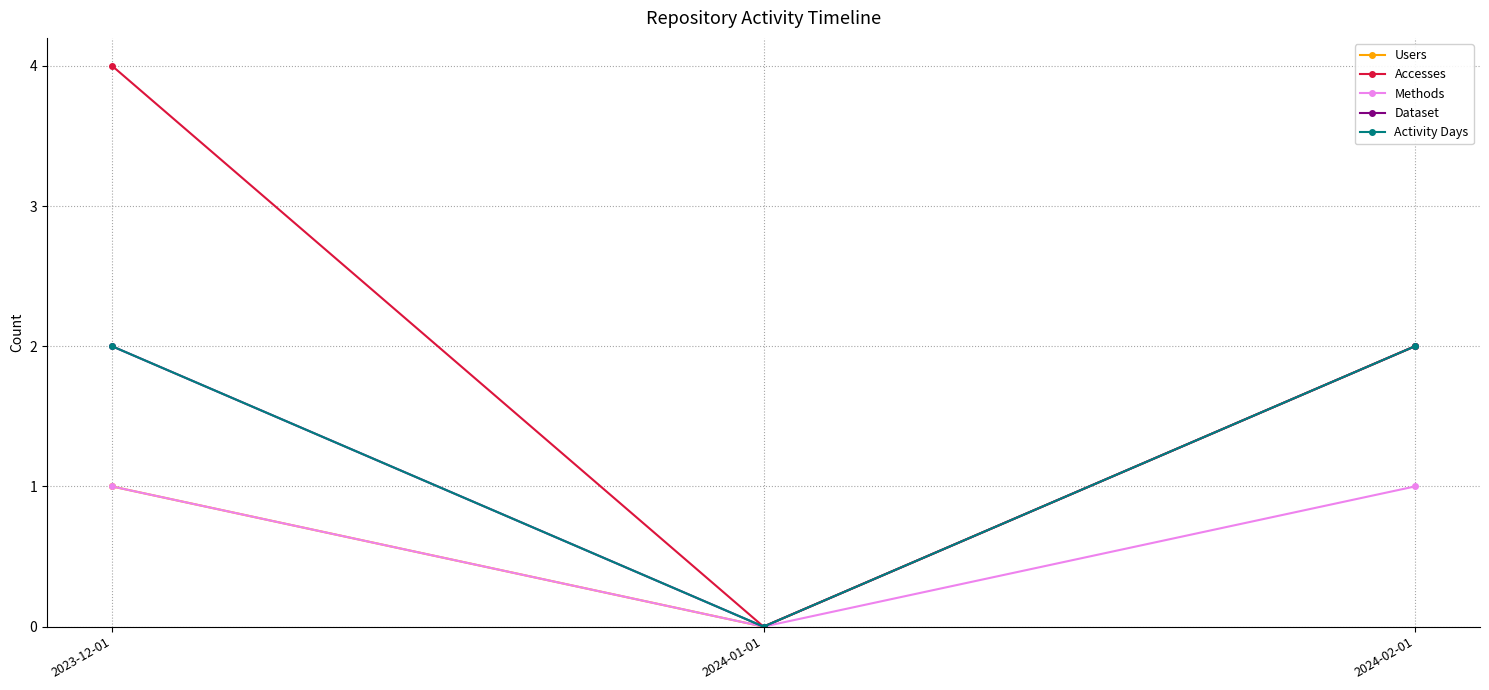

Is it true that Accesses equals 4 at 2023-12-01?

True